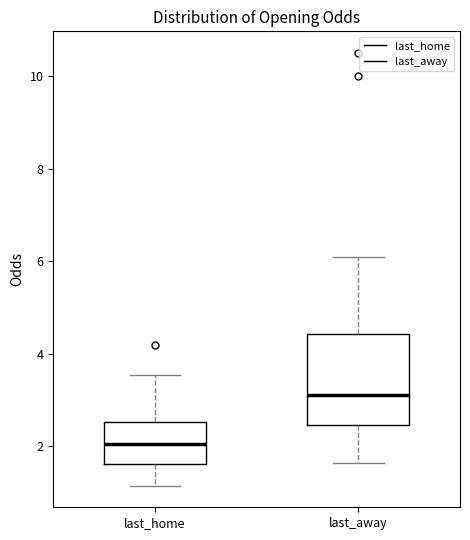

Which box is the tallest, from its lower edge to its upper edge?

last_away